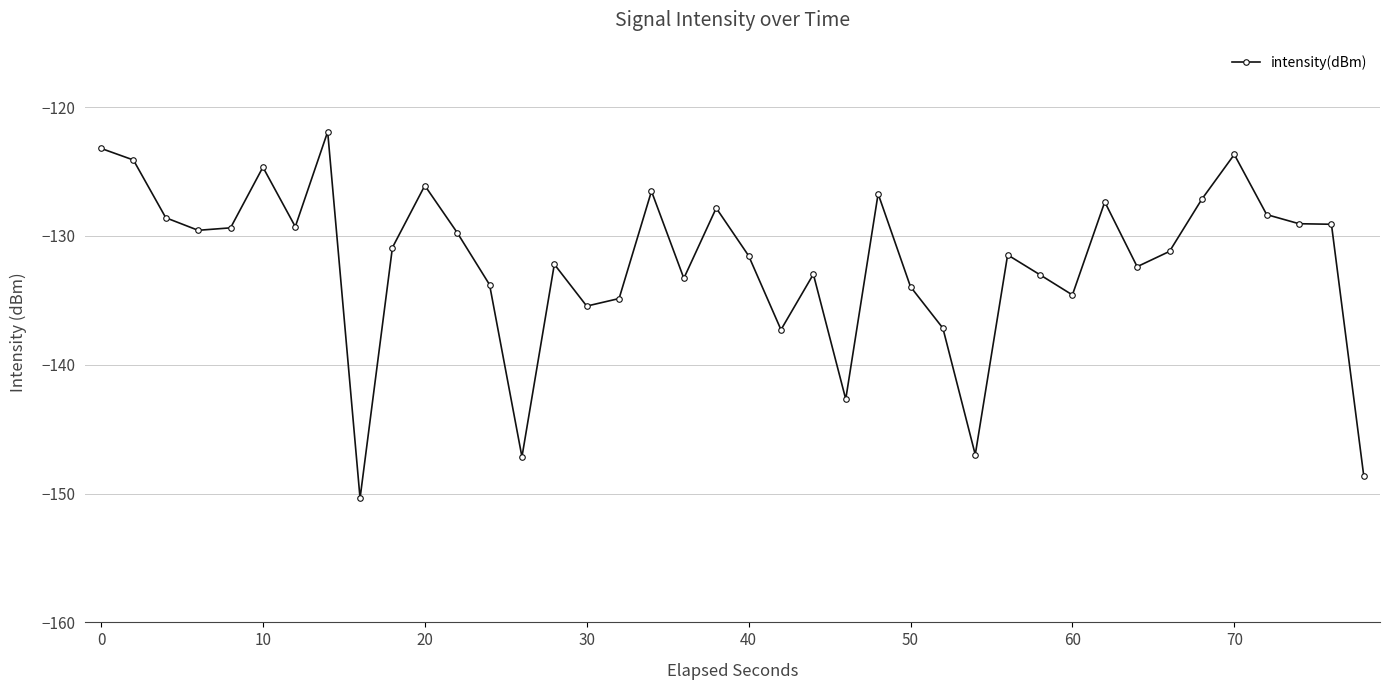

What is the minimum value shown in the chart?

-150.4